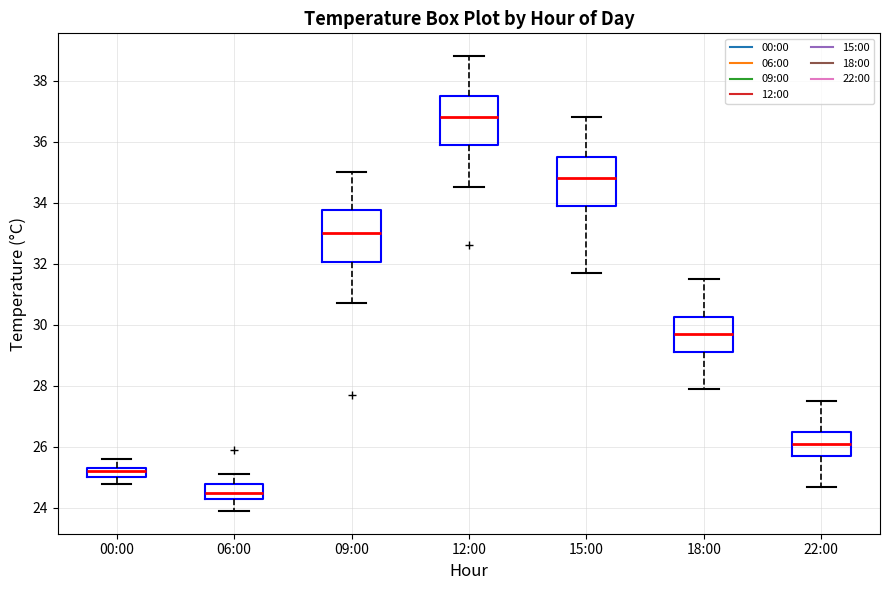

Where is the lower edge of the box for 06:00 on the y-axis? The values are not printed on the chart, so give them approximately, as read against the axis.

24.4